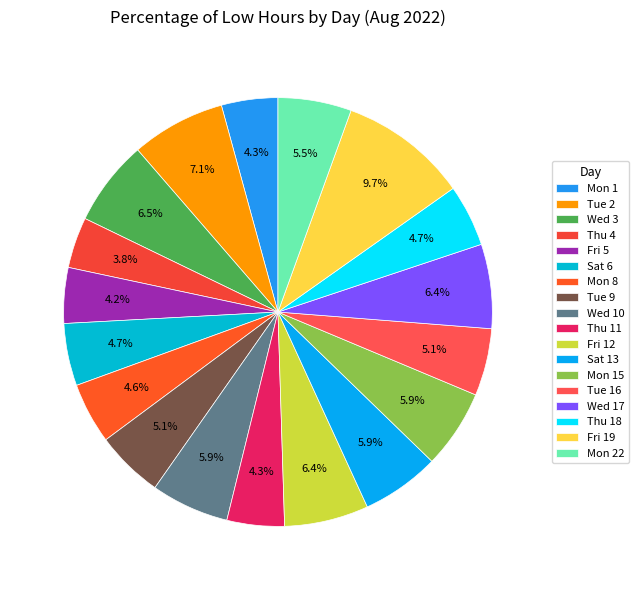

How many segments does this pie chart have?

18